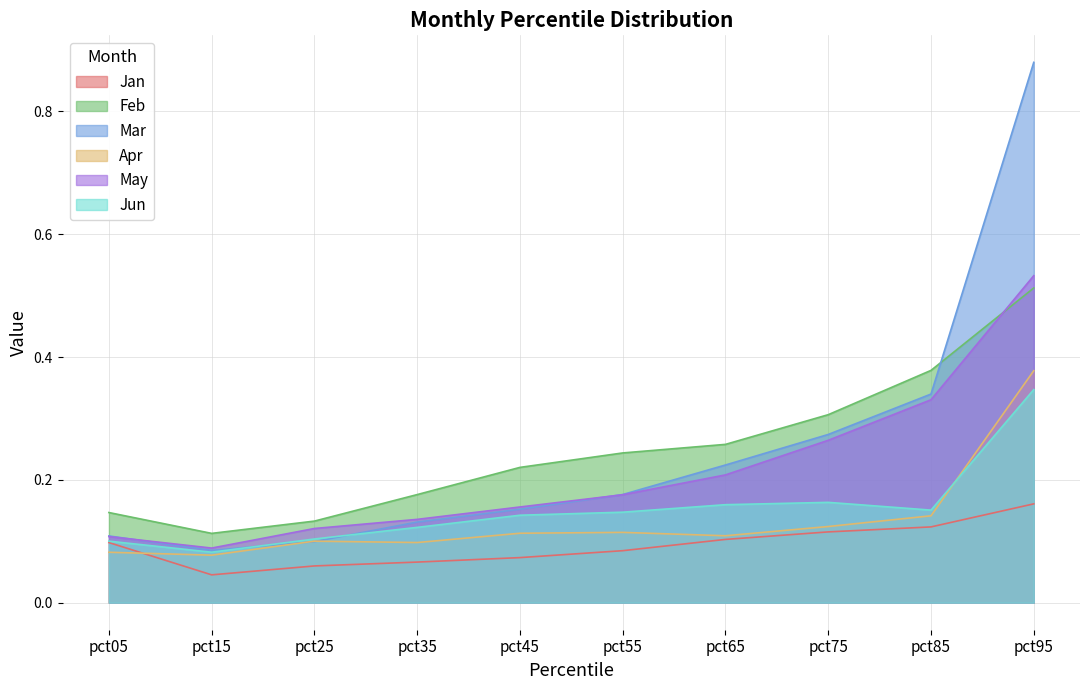

What is the sum of all Apr values?

1.3